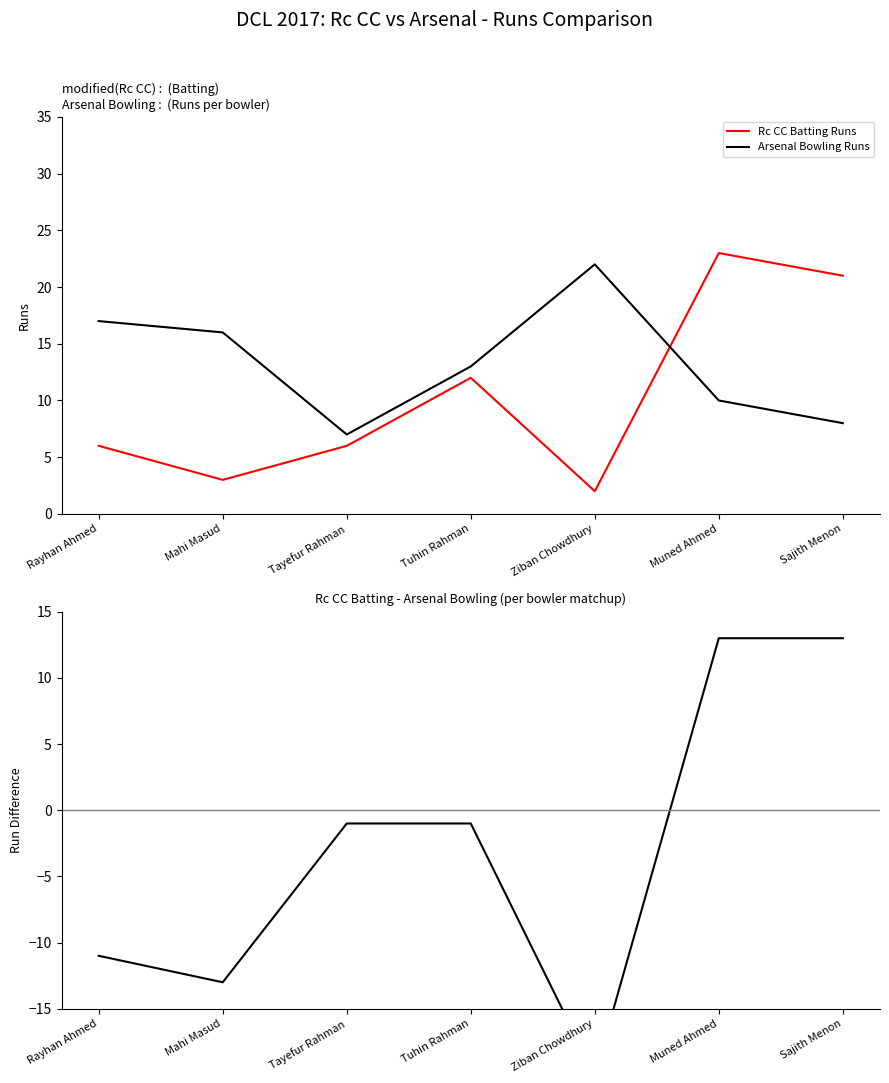

At which label does Arsenal Bowling Runs first exceed 13?

Rayhan Ahmed